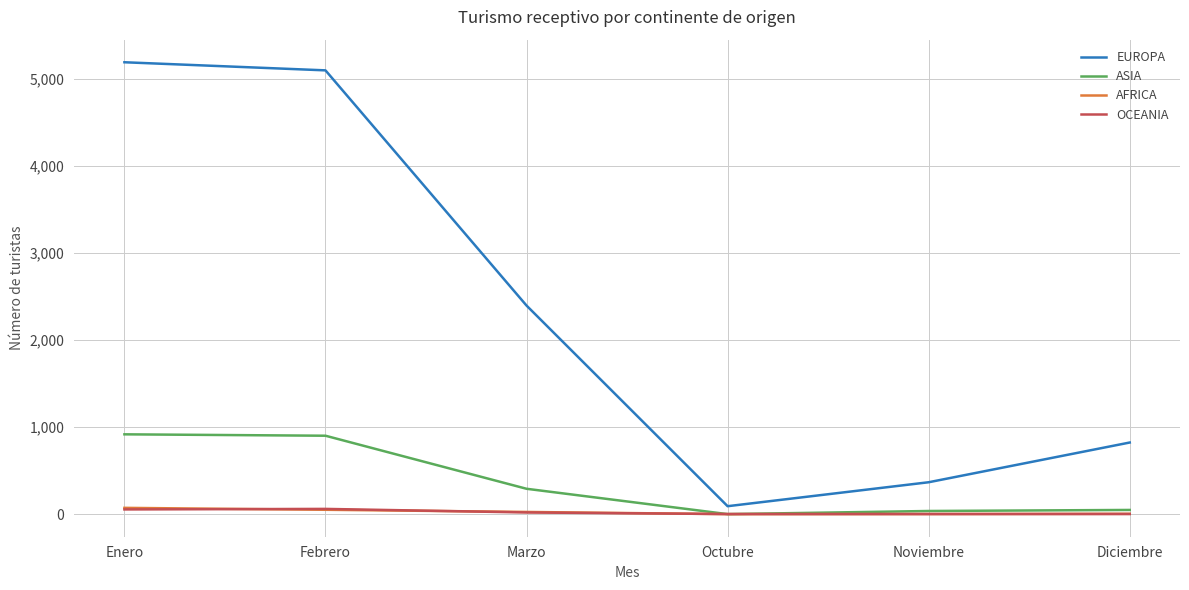

What are all the series names shown in the legend?

EUROPA, ASIA, AFRICA, OCEANIA